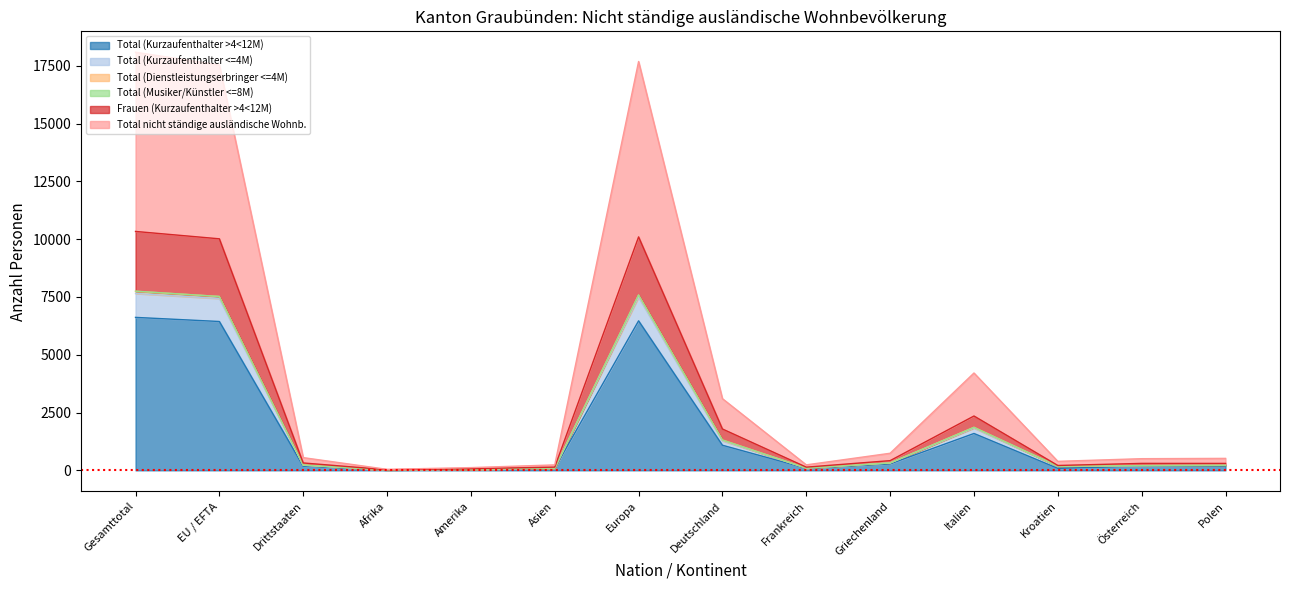

True or false: Total (Kurzaufenthalter >4<12M) has a value of 1729 at Deutschland.

False